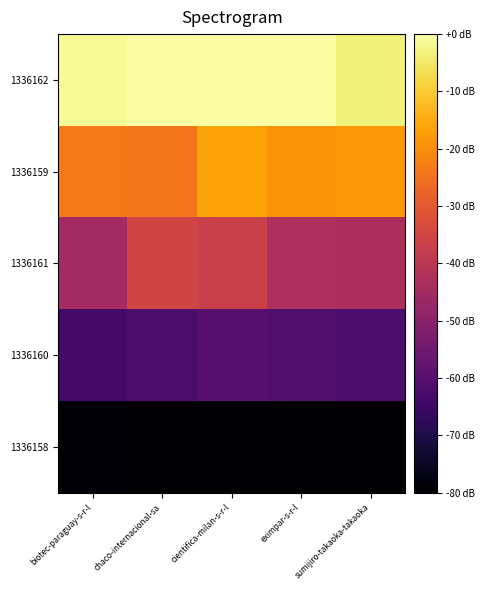

How many data points does each series have?

5